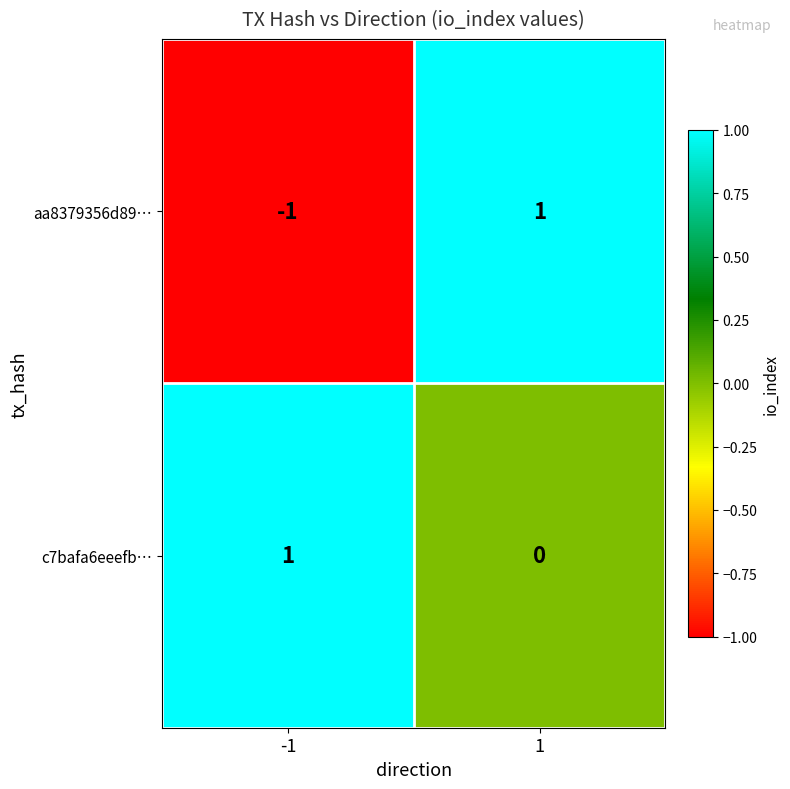

Which series has the widest spread of values?

aa8379356d89…